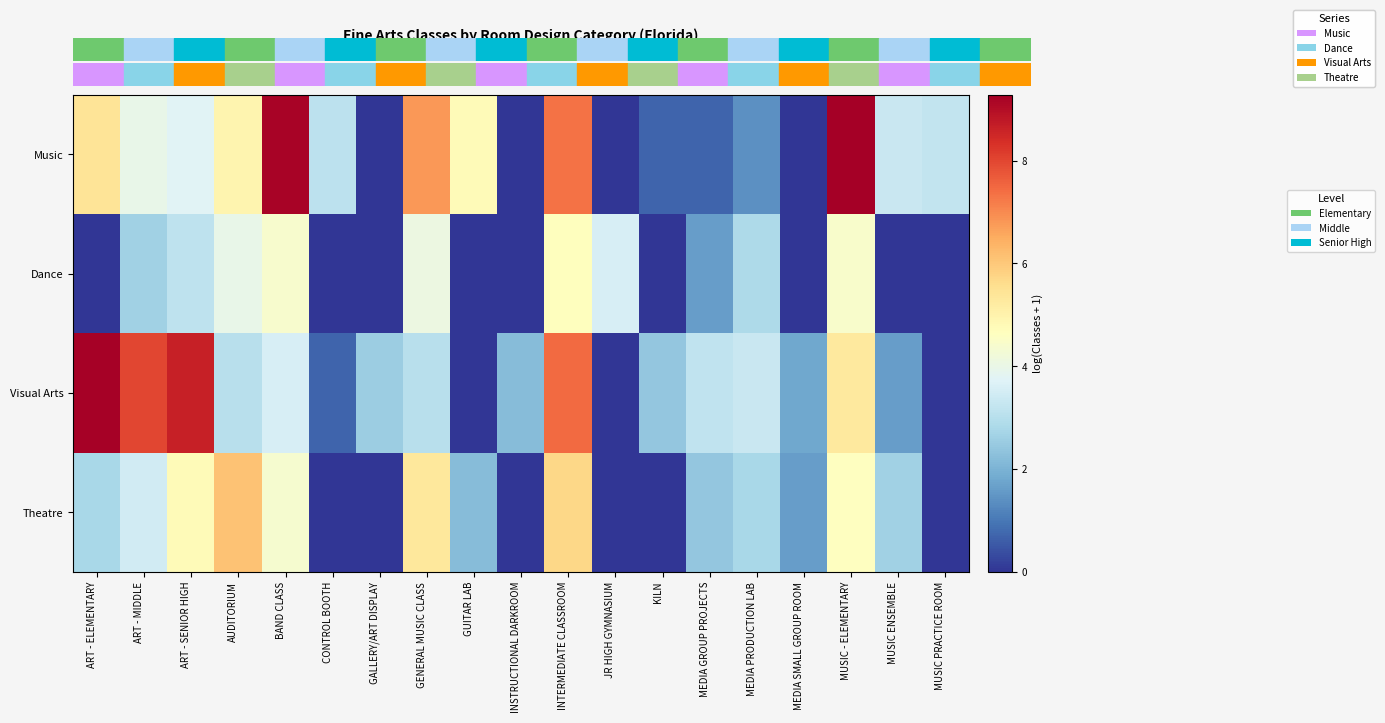

What is the total value across all series at GALLERY/ART DISPLAY?

2.6